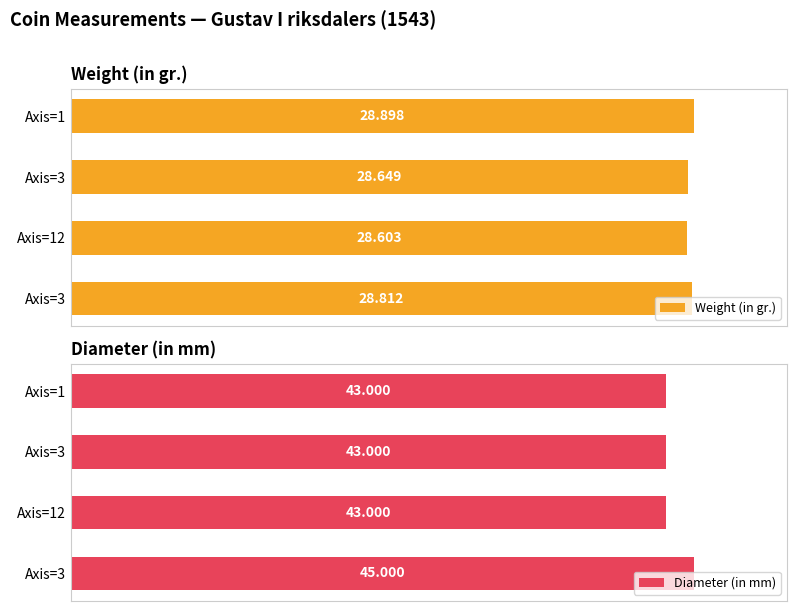

How many distinct data groups are displayed?

2